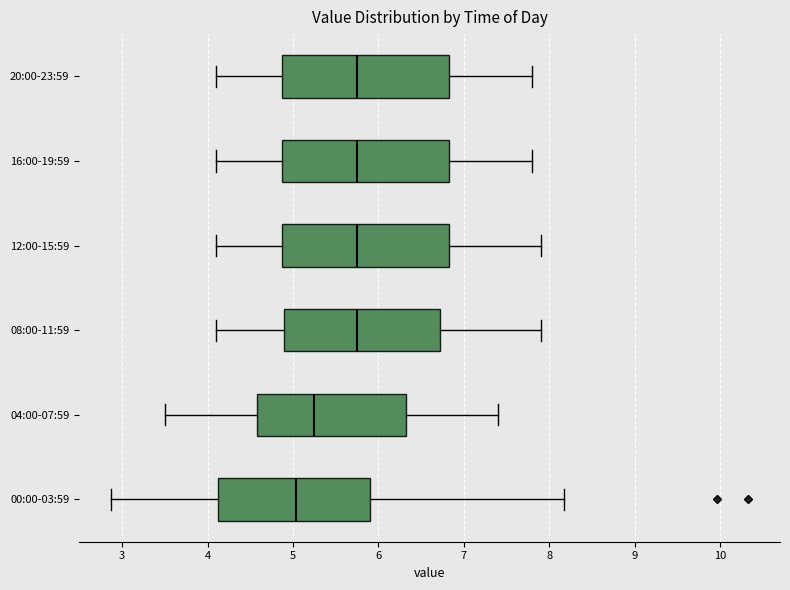

Reading bottom to top, read every box against the x-axis: the position of its median line, the range the box covers, and the ends of its whiskers. The values are not printed on the chart, so give them approximately, as read against the axis.

00:00-03:59: median 5.0, box 4.1 to 5.9, whiskers 2.9 to 8.2
04:00-07:59: median 5.3, box 4.6 to 6.3, whiskers 3.5 to 7.4
08:00-11:59: median 5.8, box 4.9 to 6.7, whiskers 4.1 to 7.9
12:00-15:59: median 5.8, box 4.9 to 6.8, whiskers 4.1 to 7.9
16:00-19:59: median 5.8, box 4.9 to 6.8, whiskers 4.1 to 7.8
20:00-23:59: median 5.8, box 4.9 to 6.8, whiskers 4.1 to 7.8